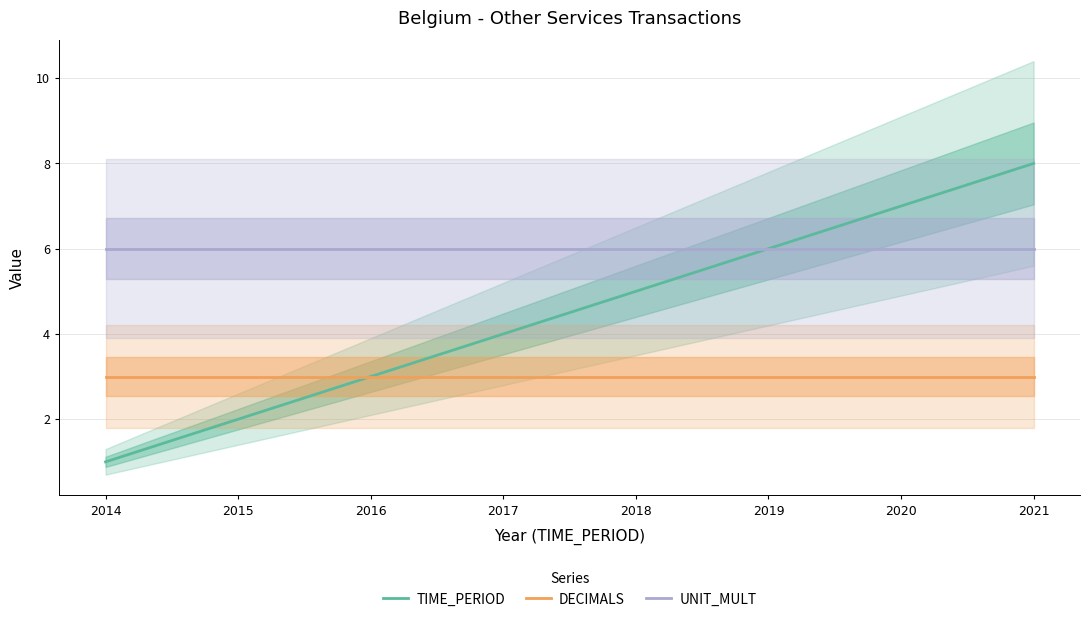

Is it true that TIME_PERIOD equals 4 at 2021?

False